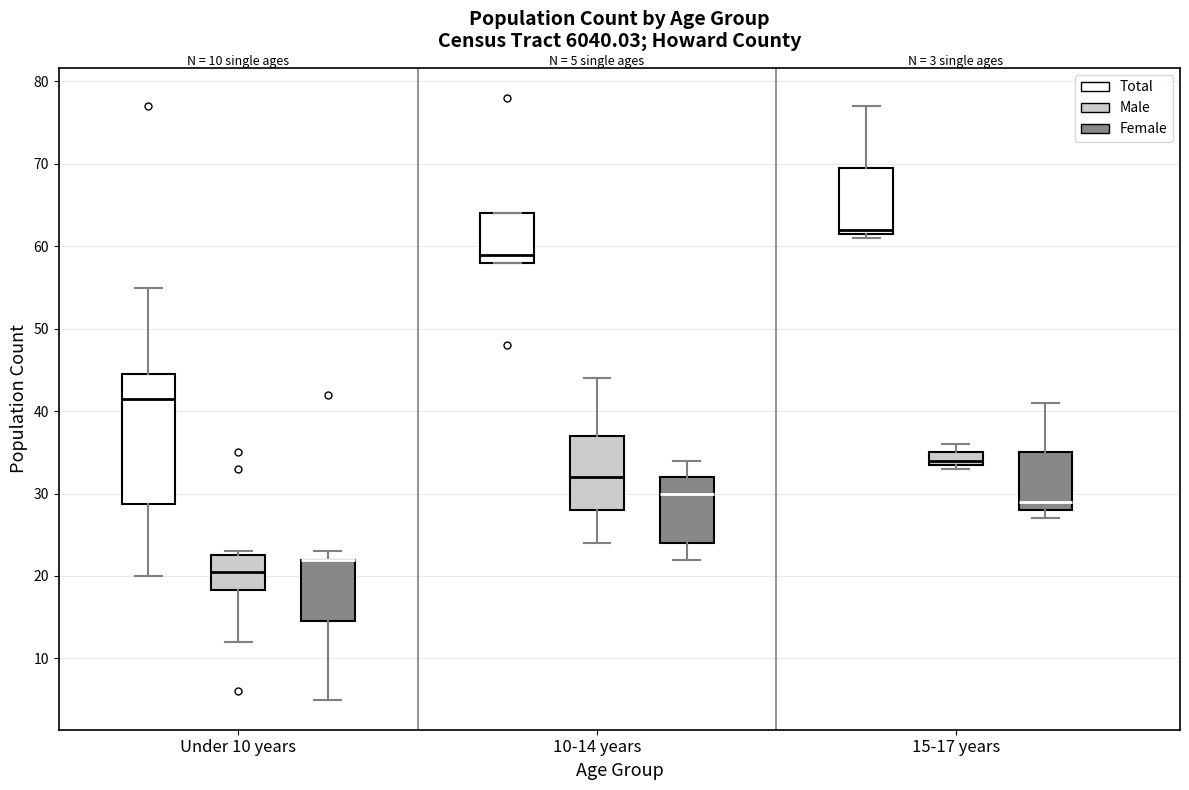

Comparing the boxes themselves (not the whiskers), which one is the tallest?

Under 10 years (Total)